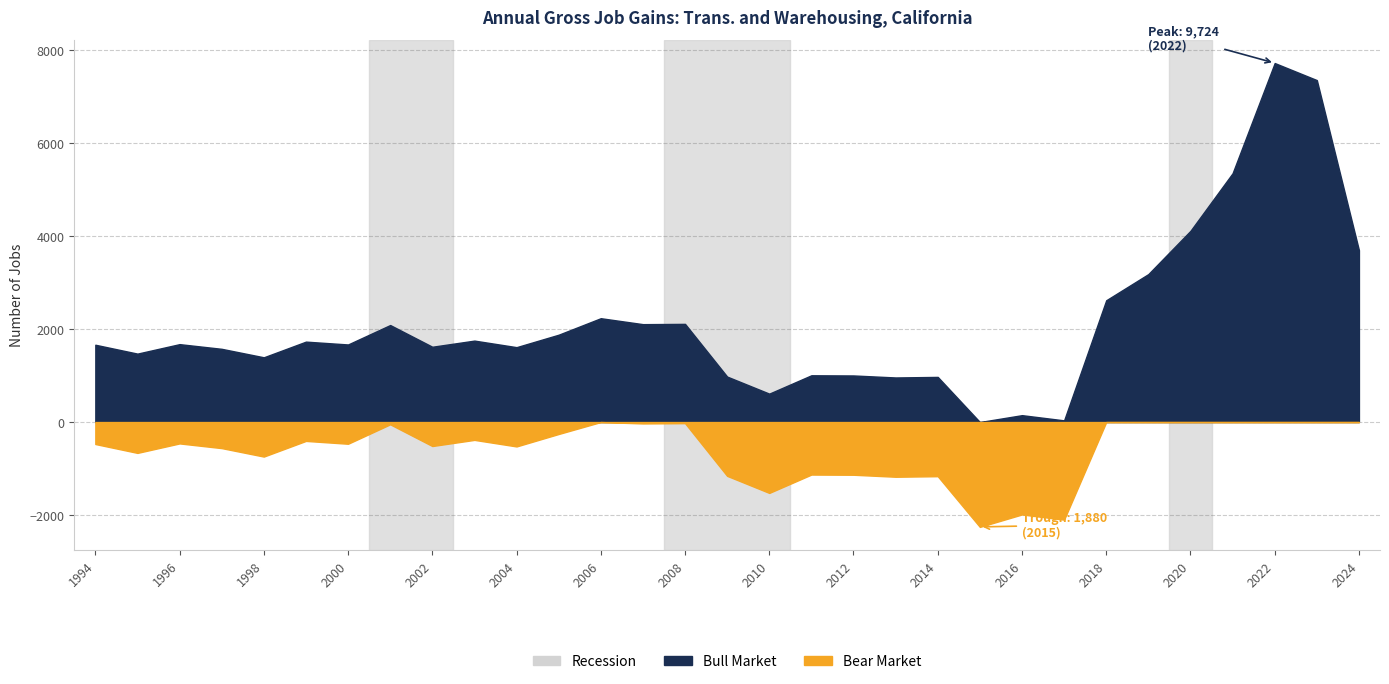

The value of Opening Establishments at 2002 is 5957. True or false?

False